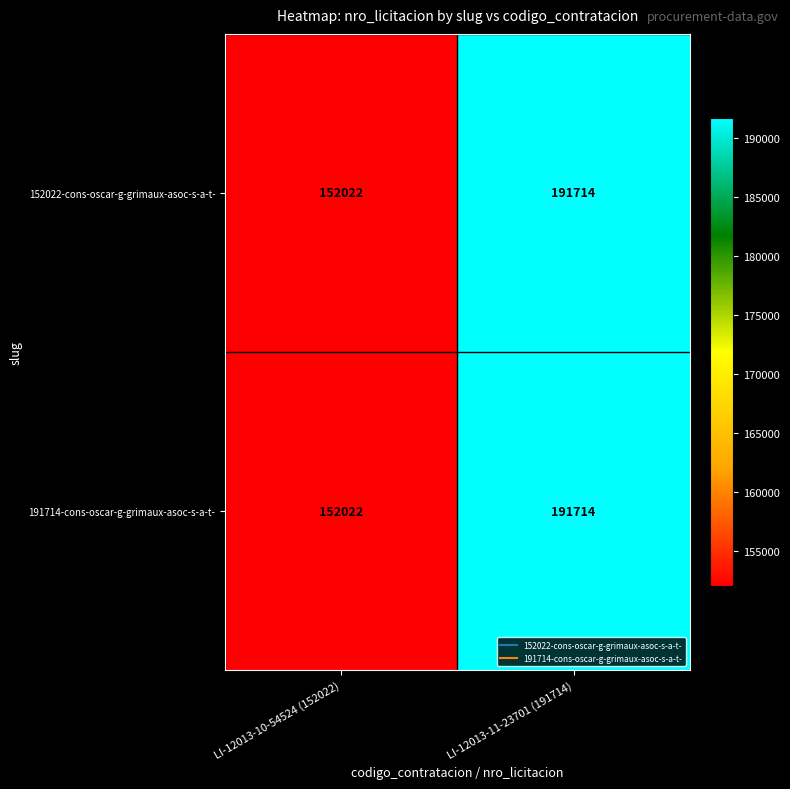

Reading left to right, transcribe all the data shown in this chart.

152022-cons-oscar-g-grimaux-asoc-s-a-t-: LI-12013-10-54524 (152022)=152022	LI-12013-11-23701 (191714)=191714
191714-cons-oscar-g-grimaux-asoc-s-a-t-: LI-12013-10-54524 (152022)=152022	LI-12013-11-23701 (191714)=191714